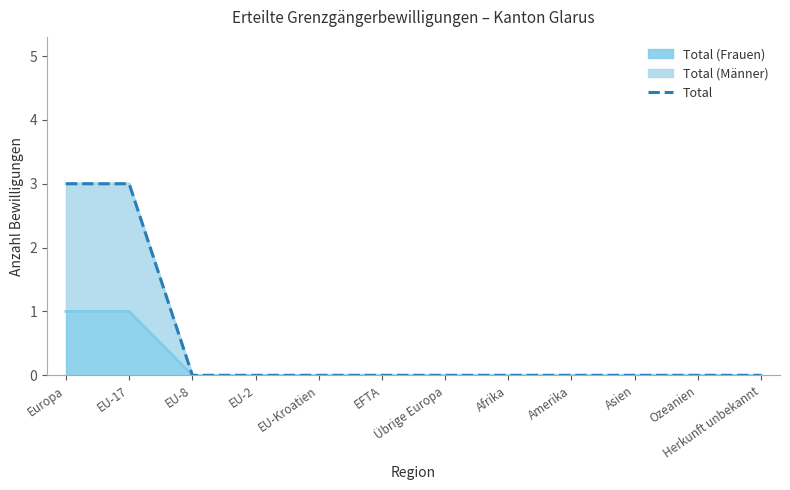

True or false: the data has more than 0 interior local peaks.

False